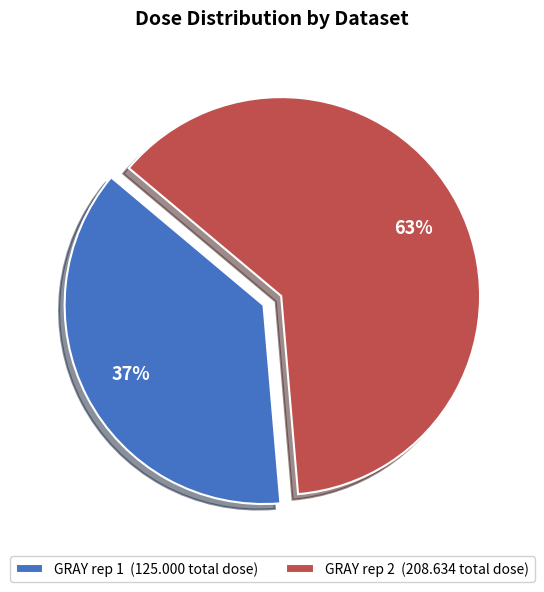

How many segments does this pie chart have?

2